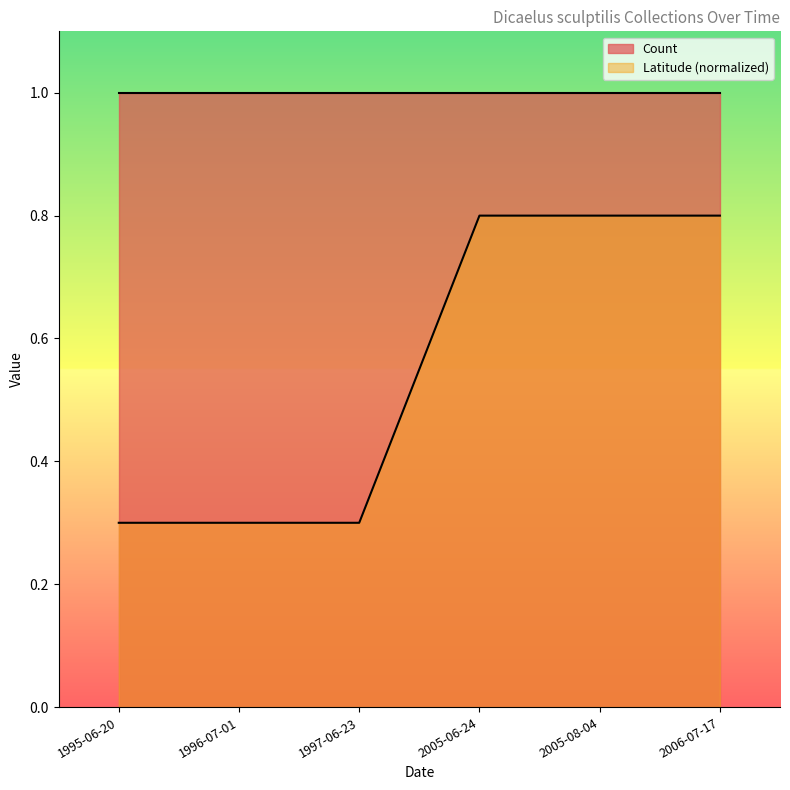

How many lines are shown in the chart?

2